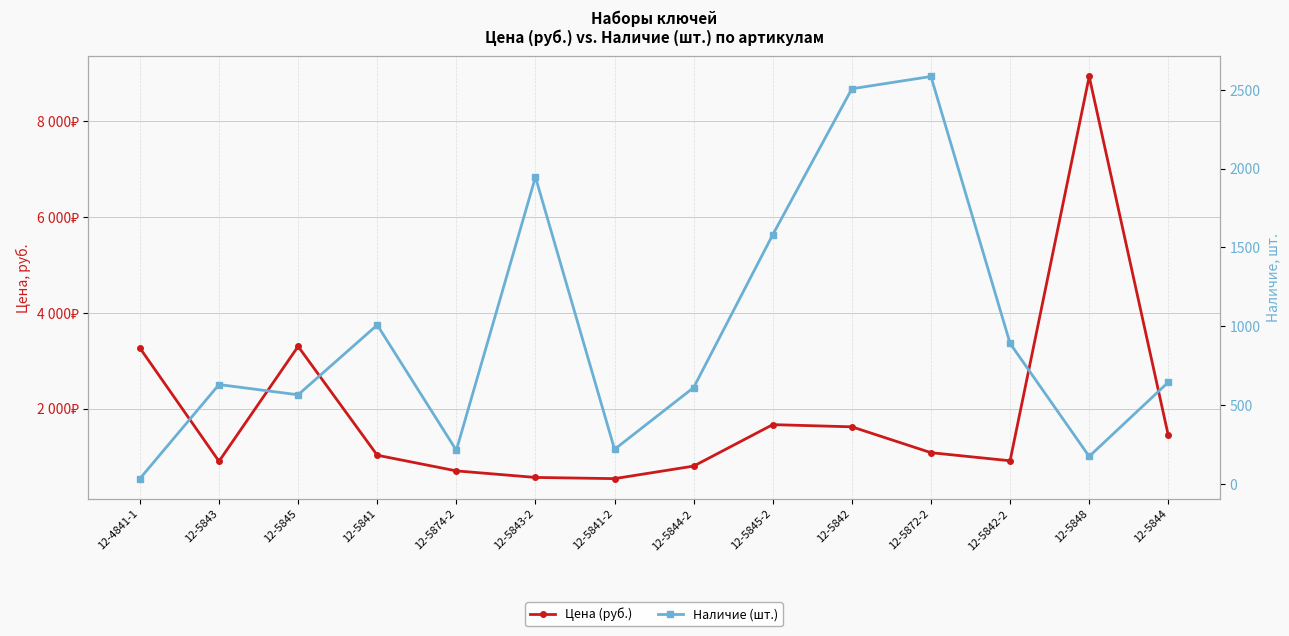

How many data points does each series have?

14